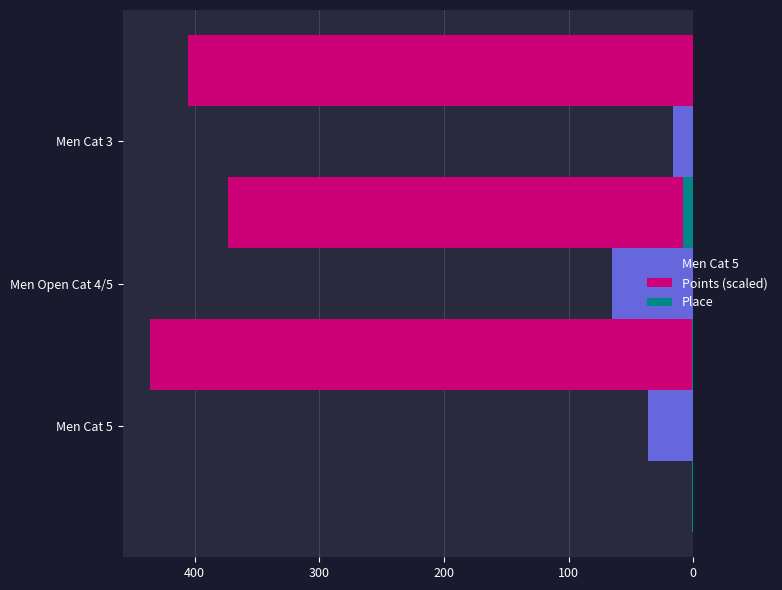

The value of Men Cat 5 at Men Cat 5 is 49.5. True or false?

False